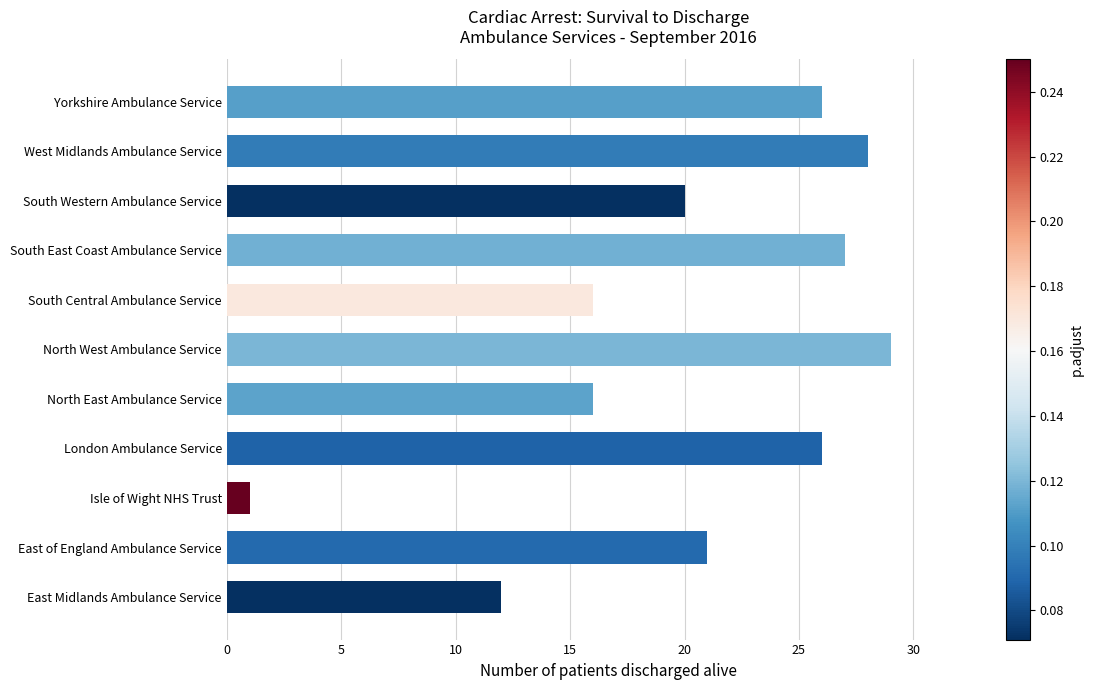

How many values are below 21?

5